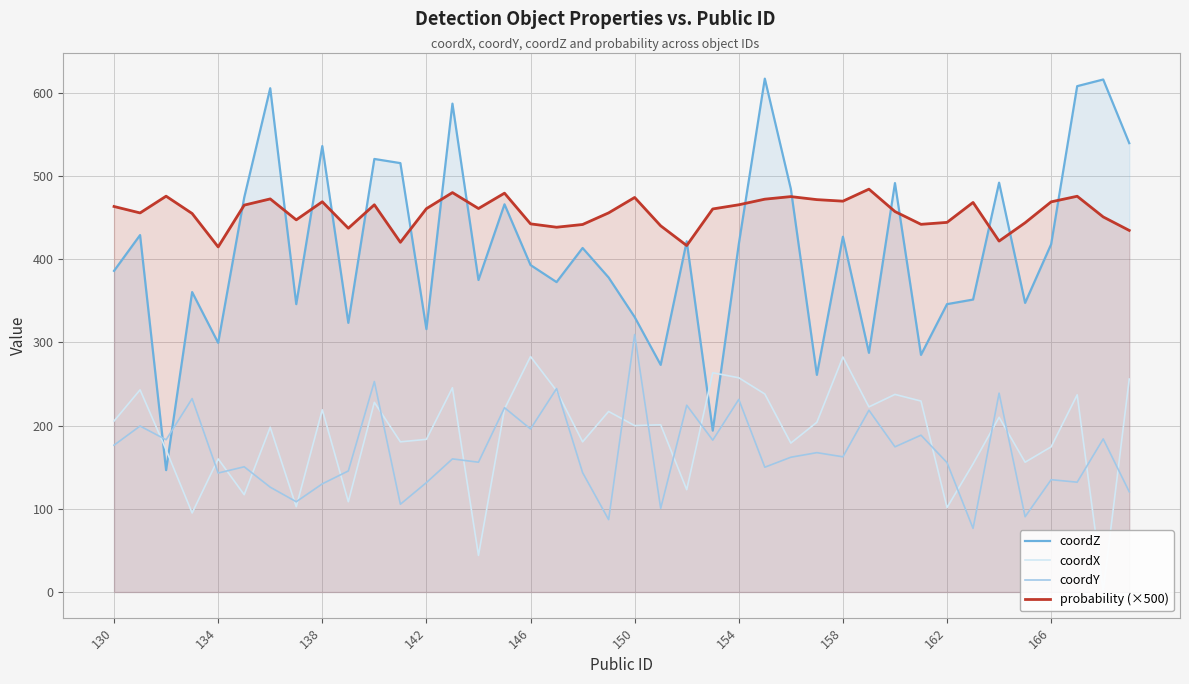

How many distinct data groups are displayed?

4